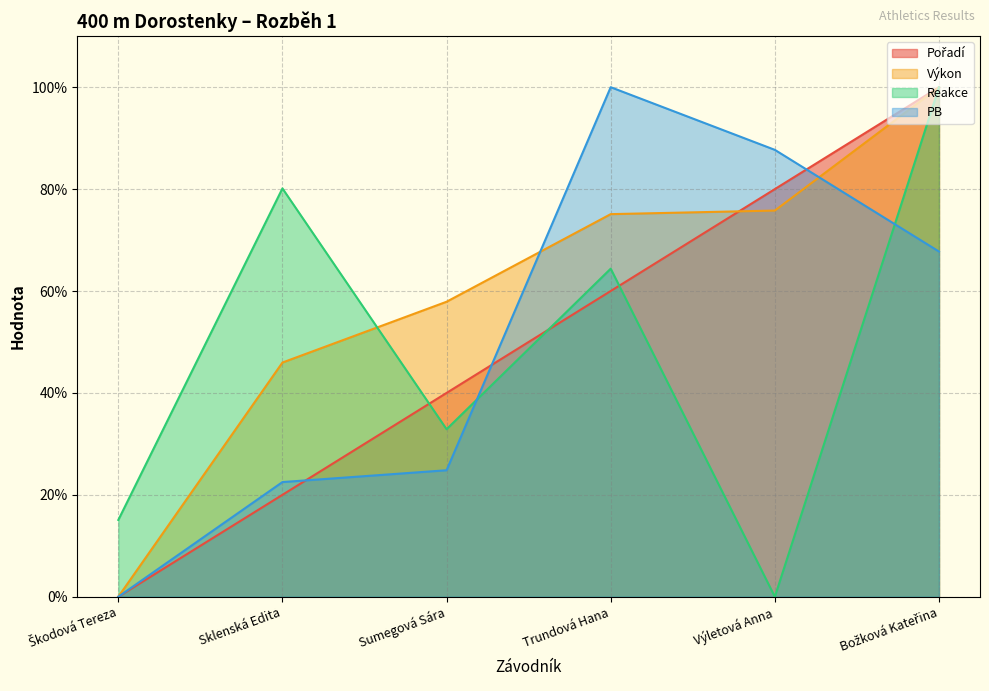

True or false: Pořadí has a value of 20.0 at Sklenská Edita.

True